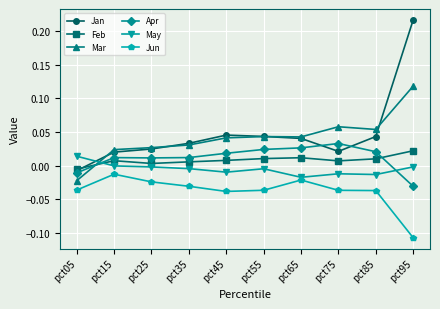

Is the value of Jan at pct85 greater than the value of Apr at pct05?

Yes